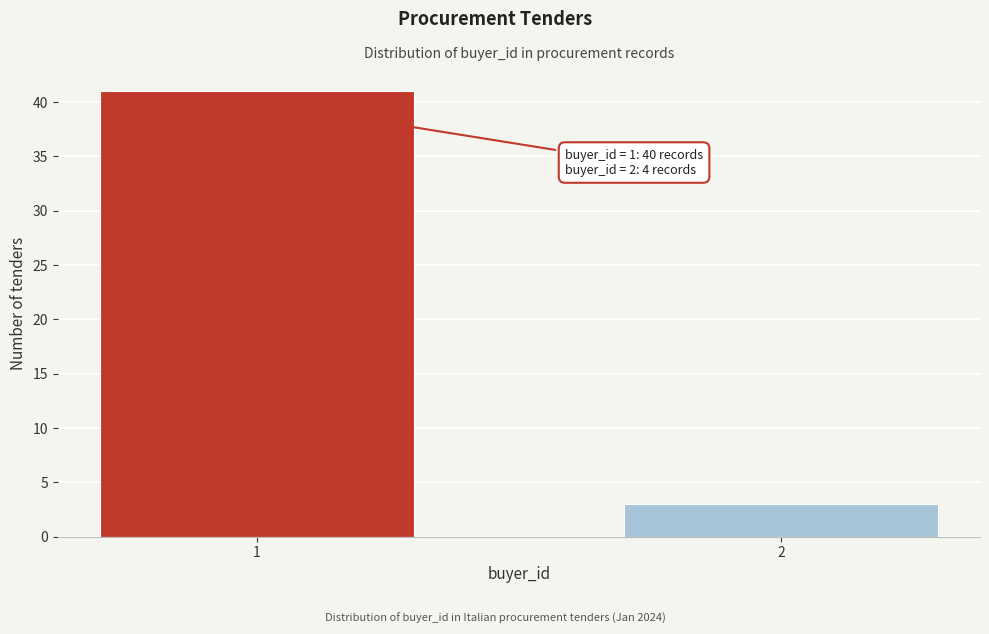

Reading left to right, what are all the values shown in this chart?

1=41	2=3